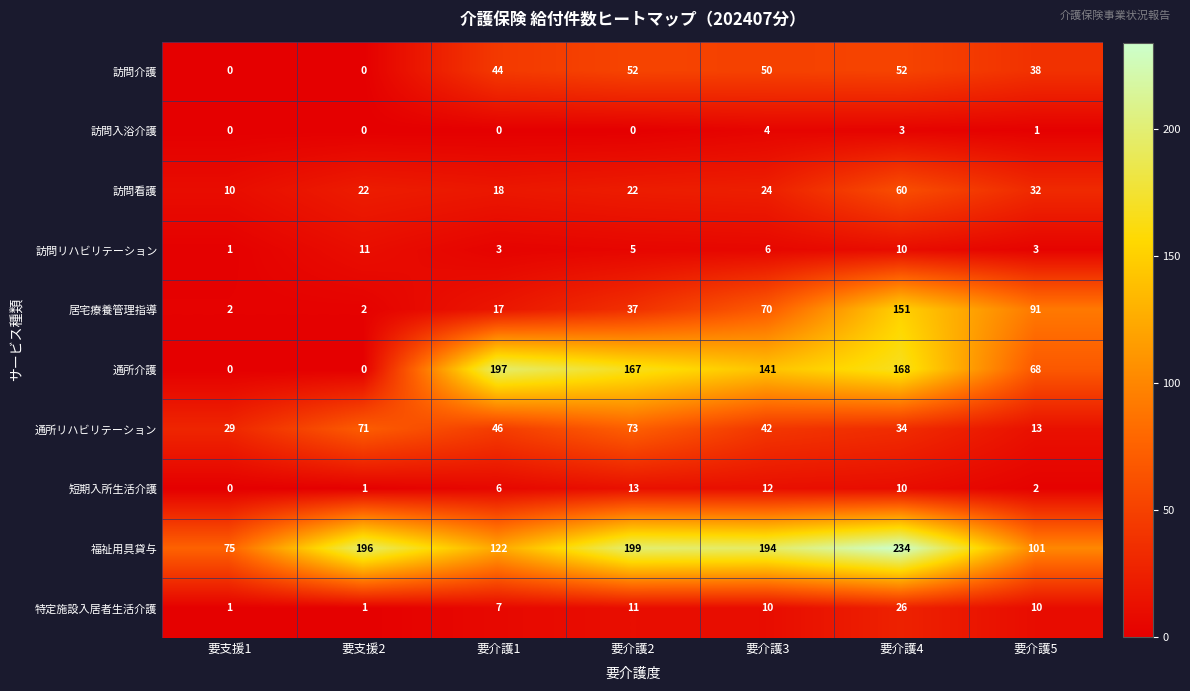

Between 要介護3 and 要介護5, which series saw the biggest shift?

福祉用具貸与